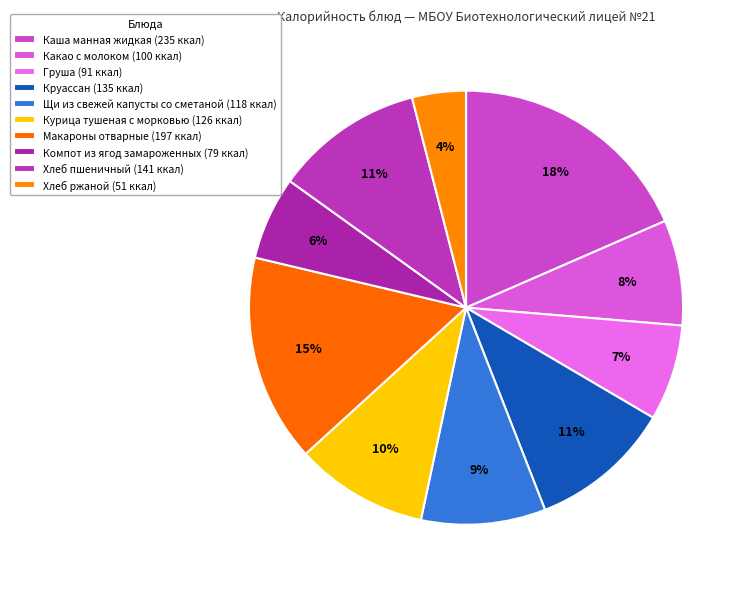

What is the change in value from Каша манная жидкая to Курица тушеная с морковью?

-109